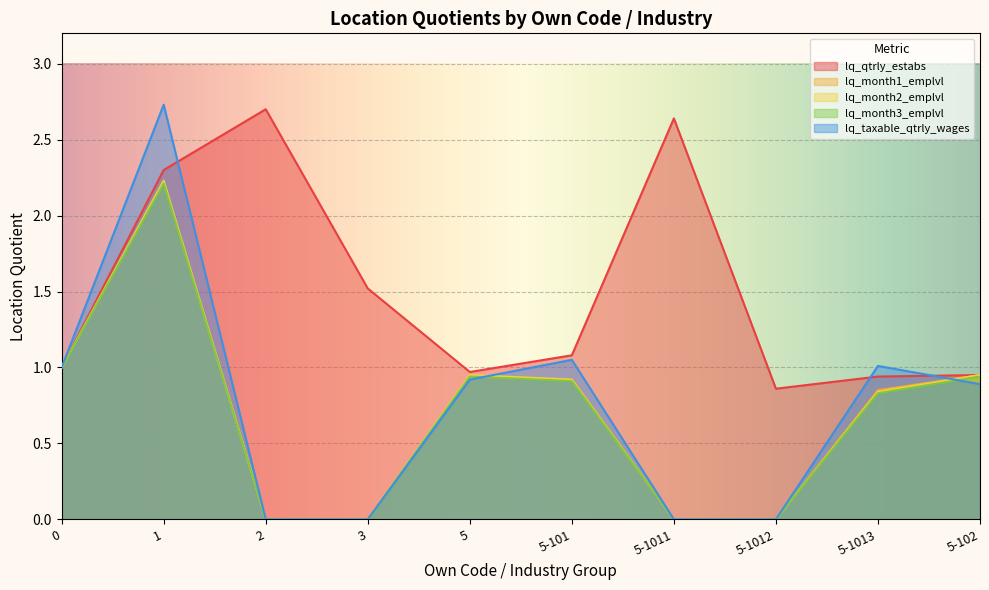

What position from the left is 1?

2